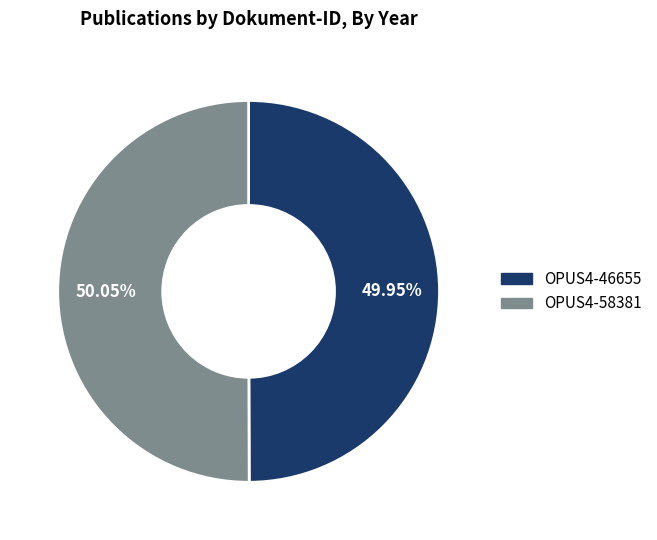

Is there any slice that represents more than half of the pie?

Yes